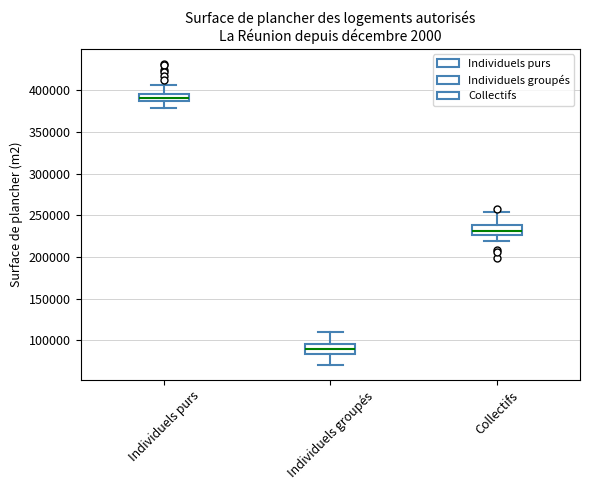

Reading left to right, transcribe this box plot: for each box, give where its median line is, the range the box spans, and where its two whiskers end, as read against the y-axis. The values are not printed on the chart, so give them approximately, as read against the axis.

Individuels purs: median 390000, box 385000 to 395000, whiskers 380000 to 405000
Individuels groupés: median 90000, box 85000 to 95000, whiskers 70000 to 110000
Collectifs: median 230000, box 225000 to 240000, whiskers 220000 to 255000